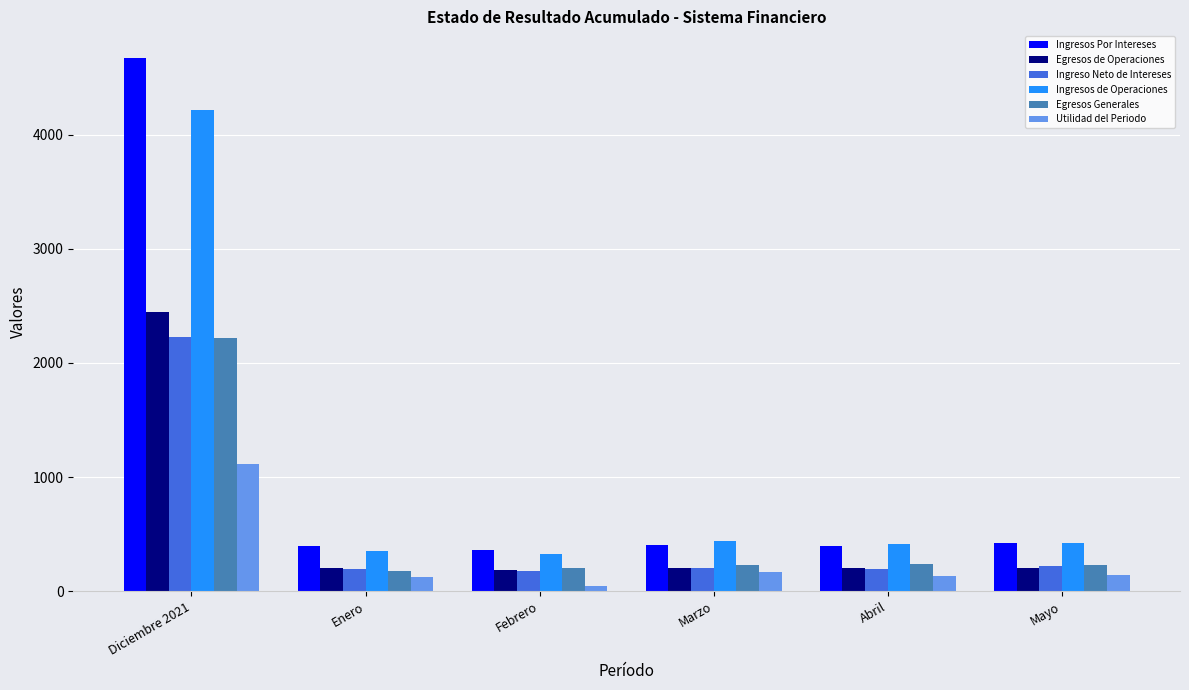

At how many categories does at least one series exceed 1926?

1